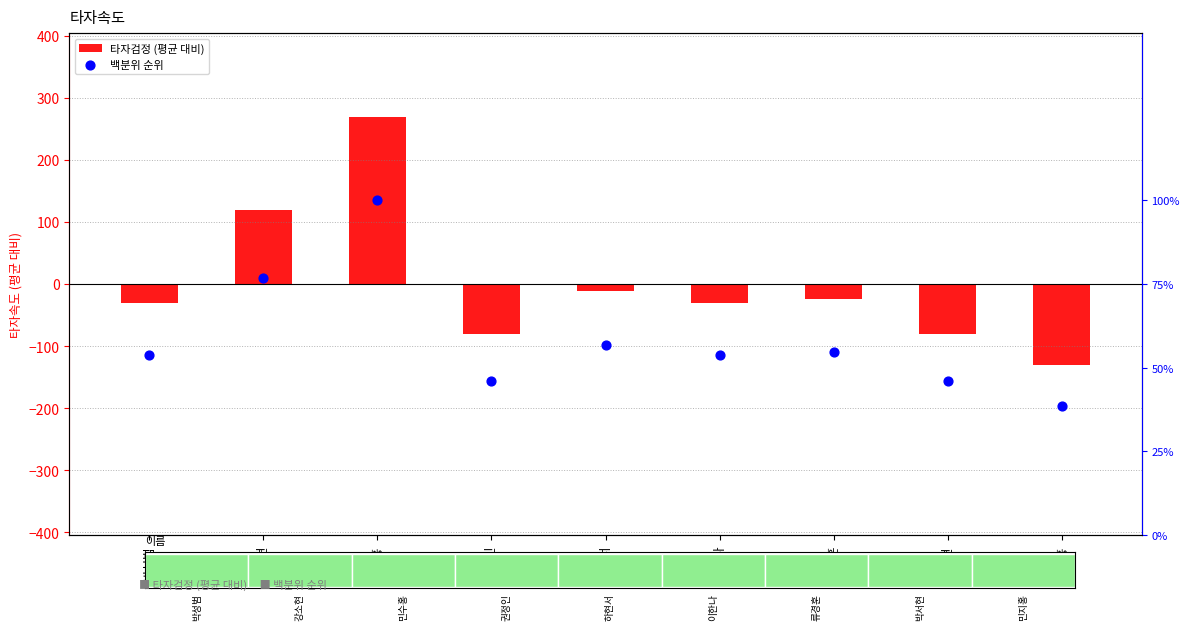

Which series has the largest total across all categories?

백분위 순위